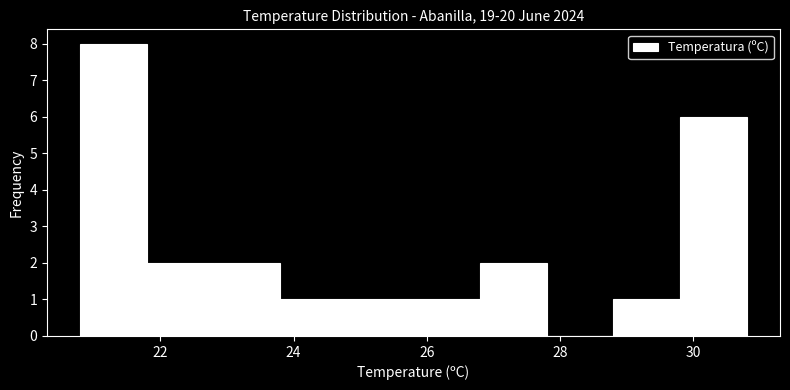

Which range on the x-axis has the tallest bar?

20.8 to 21.8